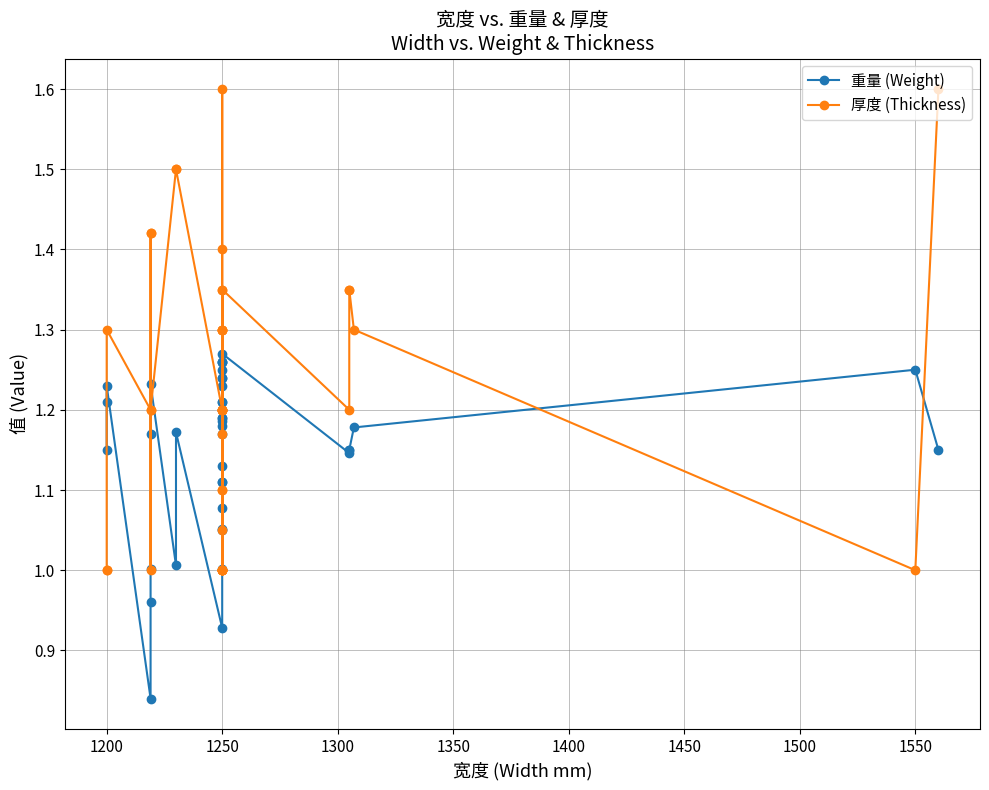

After their last crossing, which series has the higher values: 厚度 (Thickness) or 重量 (Weight)?

厚度 (Thickness)